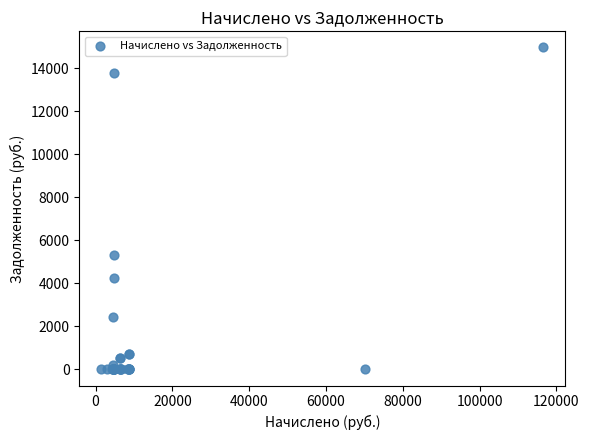

What Y value in the scatter plot is closest to 7489?

5330.5